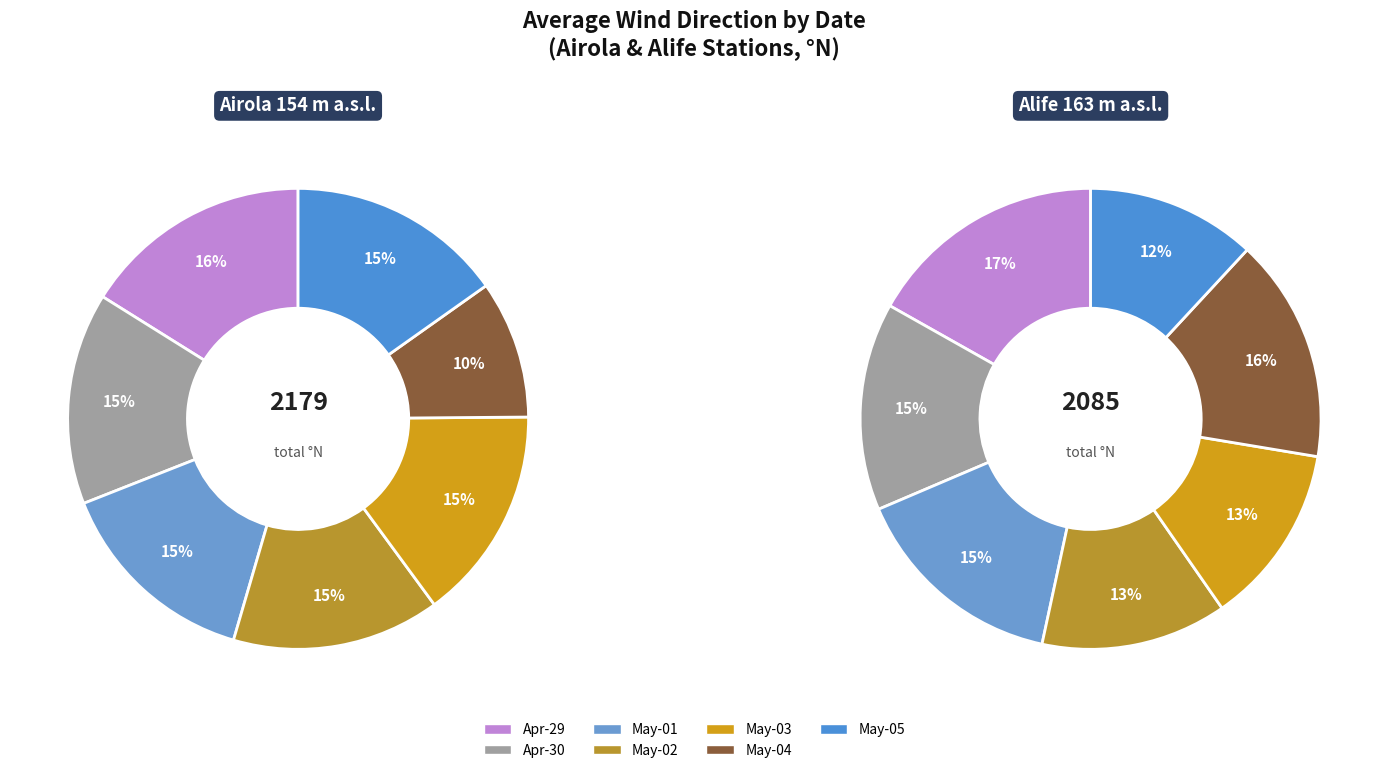

To the nearest percent, what is the difference between the largest and smallest slice percentages?

6%